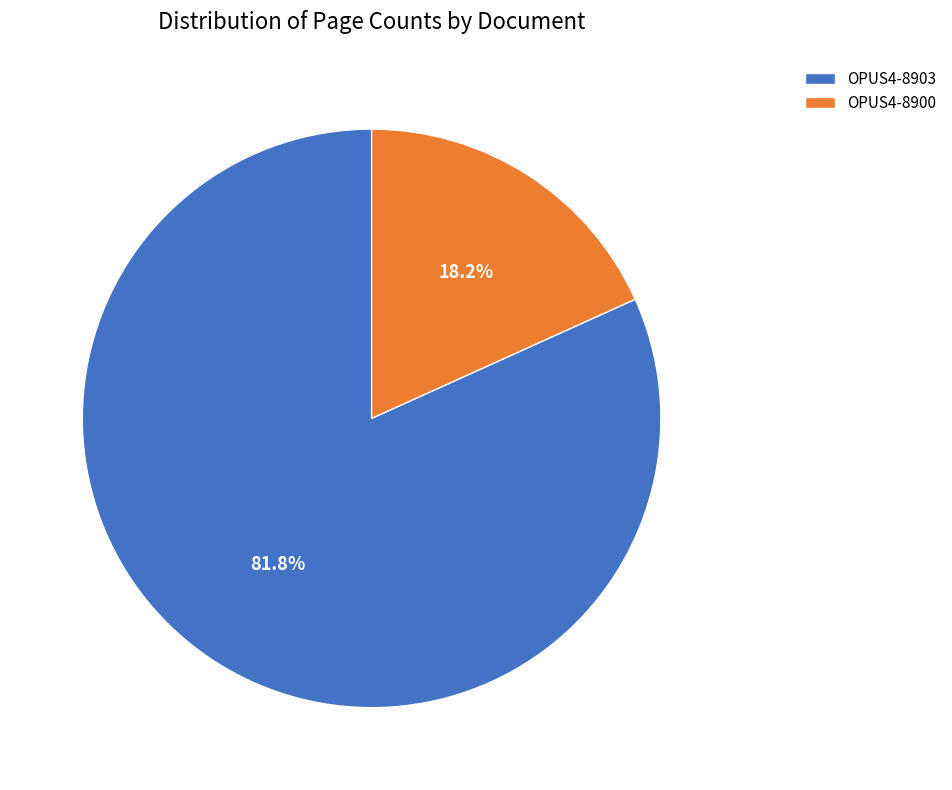

Is it true that OPUS4-8900 is 24% of the pie?

False